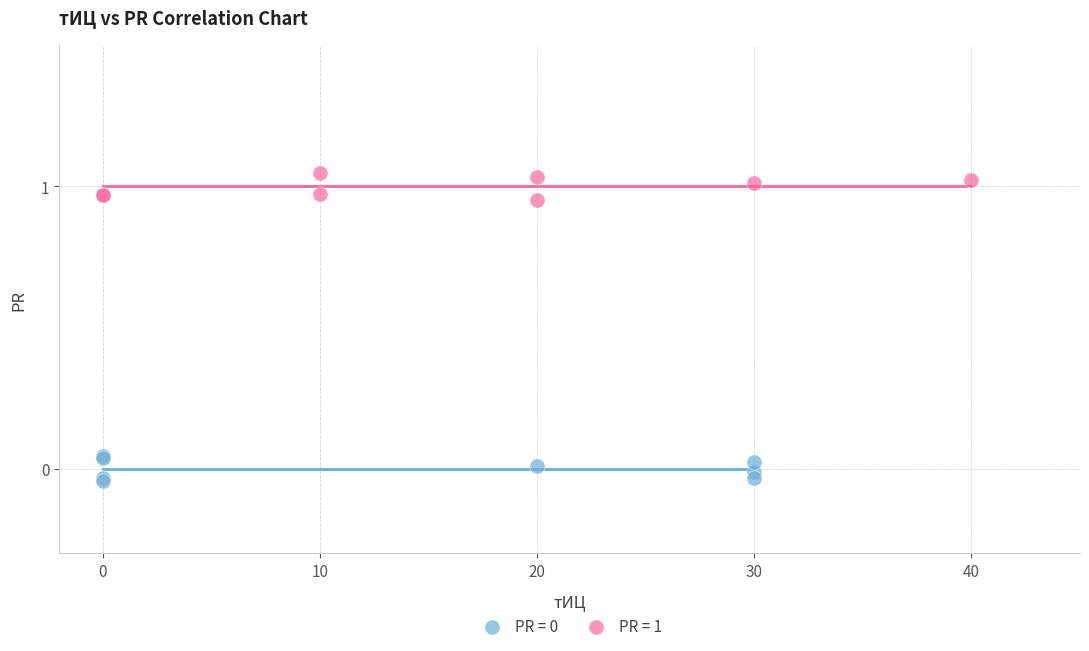

Which series reaches the maximum Y coordinate?

PR = 1